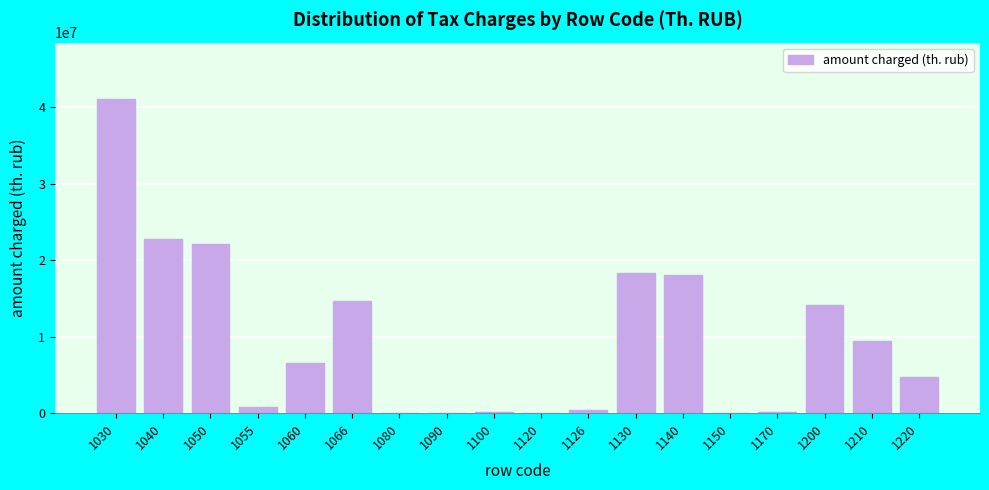

What is the change in value from 1030 to 1140?

-22960536